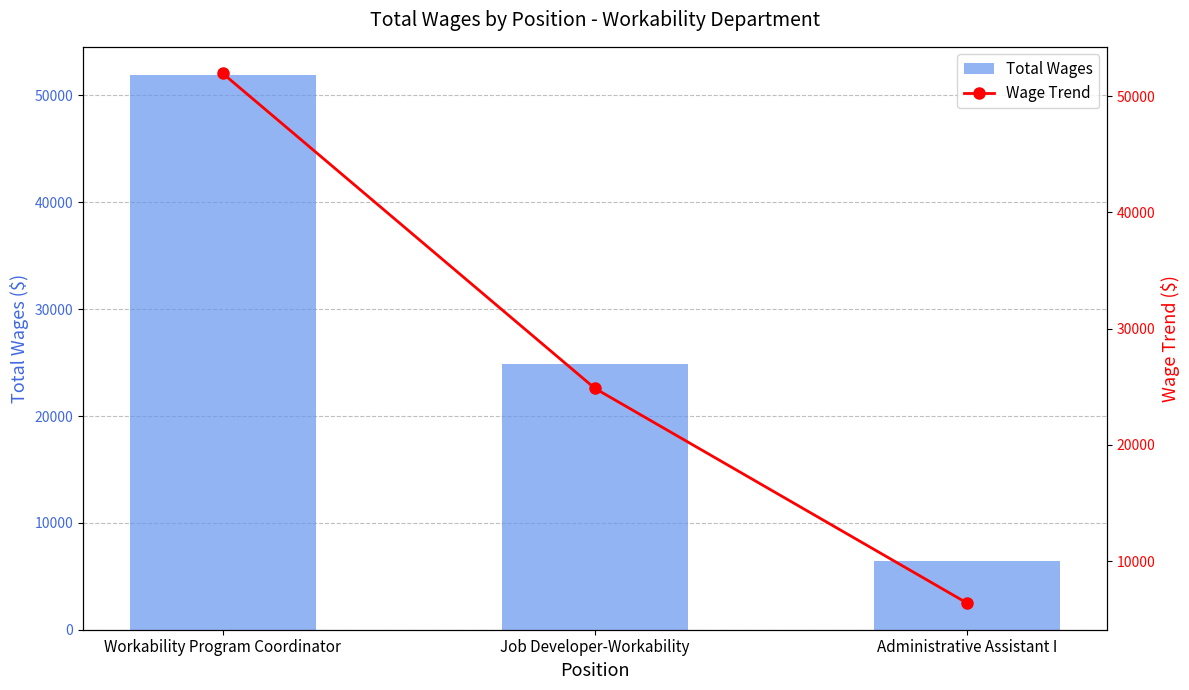

What is the minimum value for Total Wages?

6393